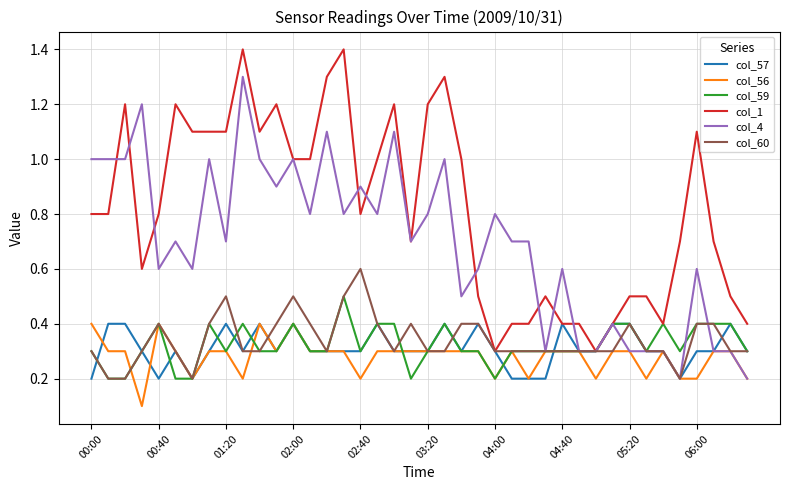

Reading left to right, list all the values displayed in this chart.

col_57: 0.2	0.4	0.4	0.3	0.2	0.3	0.2	0.3	0.4	0.3	0.4	0.3	0.4	0.3	0.3	0.3	0.3	0.4	0.3	0.3	0.3	0.4	0.3	0.4	0.3	0.2	0.2	0.2	0.4	0.3	0.3	0.4	0.4	0.3	0.3	0.2	0.3	0.3	0.4	0.3
col_56: 0.4	0.3	0.3	0.1	0.4	0.3	0.2	0.3	0.3	0.2	0.4	0.3	0.4	0.3	0.3	0.3	0.2	0.3	0.3	0.3	0.3	0.3	0.3	0.3	0.2	0.3	0.2	0.3	0.3	0.3	0.2	0.3	0.3	0.2	0.3	0.2	0.2	0.3	0.3	0.2
col_59: 0.3	0.2	0.2	0.3	0.4	0.2	0.2	0.4	0.3	0.4	0.3	0.3	0.4	0.3	0.3	0.5	0.3	0.4	0.4	0.2	0.3	0.4	0.3	0.3	0.2	0.3	0.3	0.3	0.3	0.3	0.3	0.4	0.4	0.3	0.4	0.3	0.4	0.4	0.4	0.3
col_1: 0.8	0.8	1.2	0.6	0.8	1.2	1.1	1.1	1.1	1.4	1.1	1.2	1.0	1.0	1.3	1.4	0.8	1.0	1.2	0.7	1.2	1.3	1.0	0.5	0.3	0.4	0.4	0.5	0.4	0.4	0.3	0.4	0.5	0.5	0.4	0.7	1.1	0.7	0.5	0.4
col_4: 1.0	1.0	1.0	1.2	0.6	0.7	0.6	1.0	0.7	1.3	1.0	0.9	1.0	0.8	1.1	0.8	0.9	0.8	1.1	0.7	0.8	1.0	0.5	0.6	0.8	0.7	0.7	0.3	0.6	0.3	0.3	0.4	0.3	0.3	0.3	0.2	0.6	0.3	0.3	0.2
col_60: 0.3	0.2	0.2	0.3	0.4	0.3	0.2	0.4	0.5	0.3	0.3	0.4	0.5	0.4	0.3	0.5	0.6	0.4	0.3	0.4	0.3	0.3	0.4	0.4	0.3	0.3	0.3	0.3	0.3	0.3	0.3	0.3	0.4	0.3	0.3	0.2	0.4	0.4	0.3	0.3